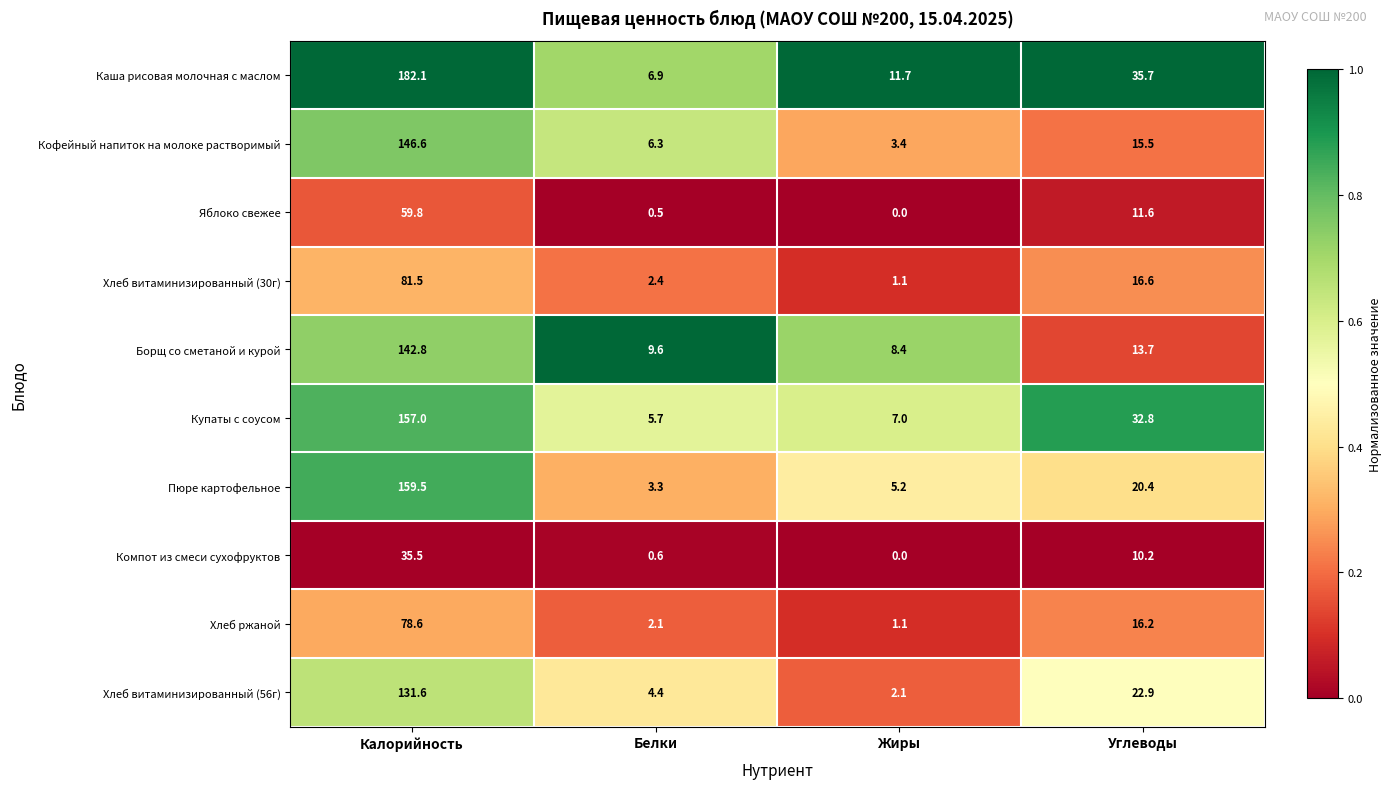

Is it true that Пюре картофельное equals 5.0 at Углеводы?

False